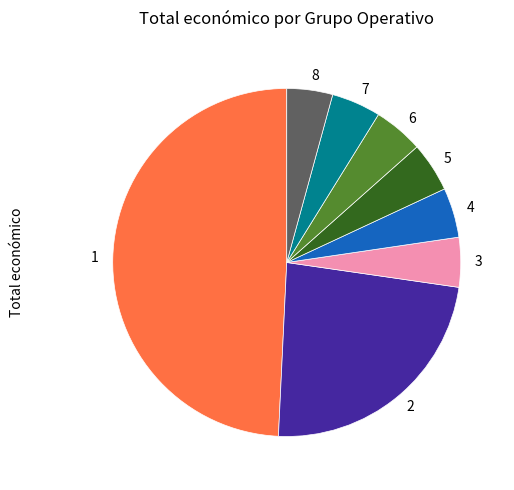

Does any single category account for the majority?

No